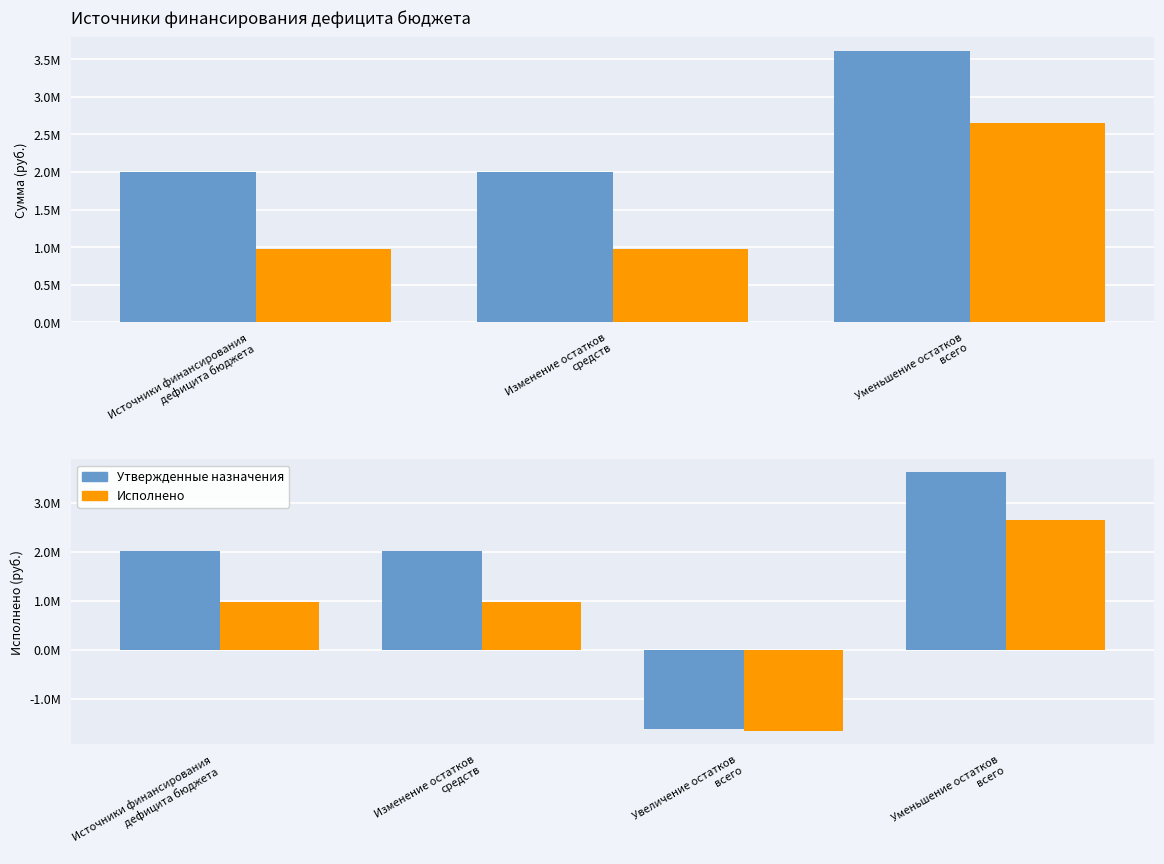

Read the Утвержденные назначения value at Изменение остатков
средств.

2002056.2